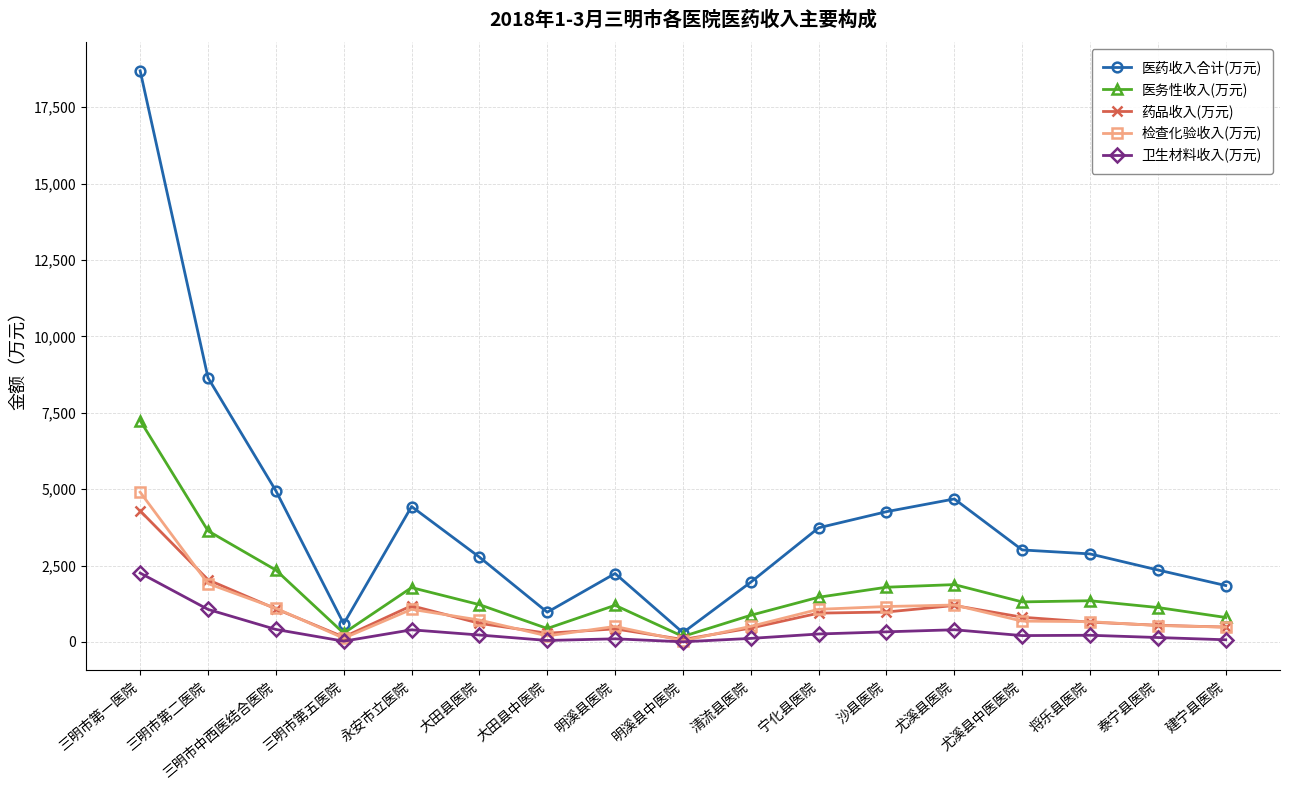

True or false: 药品收入(万元) and 医药收入合计(万元) intersect in this chart.

False